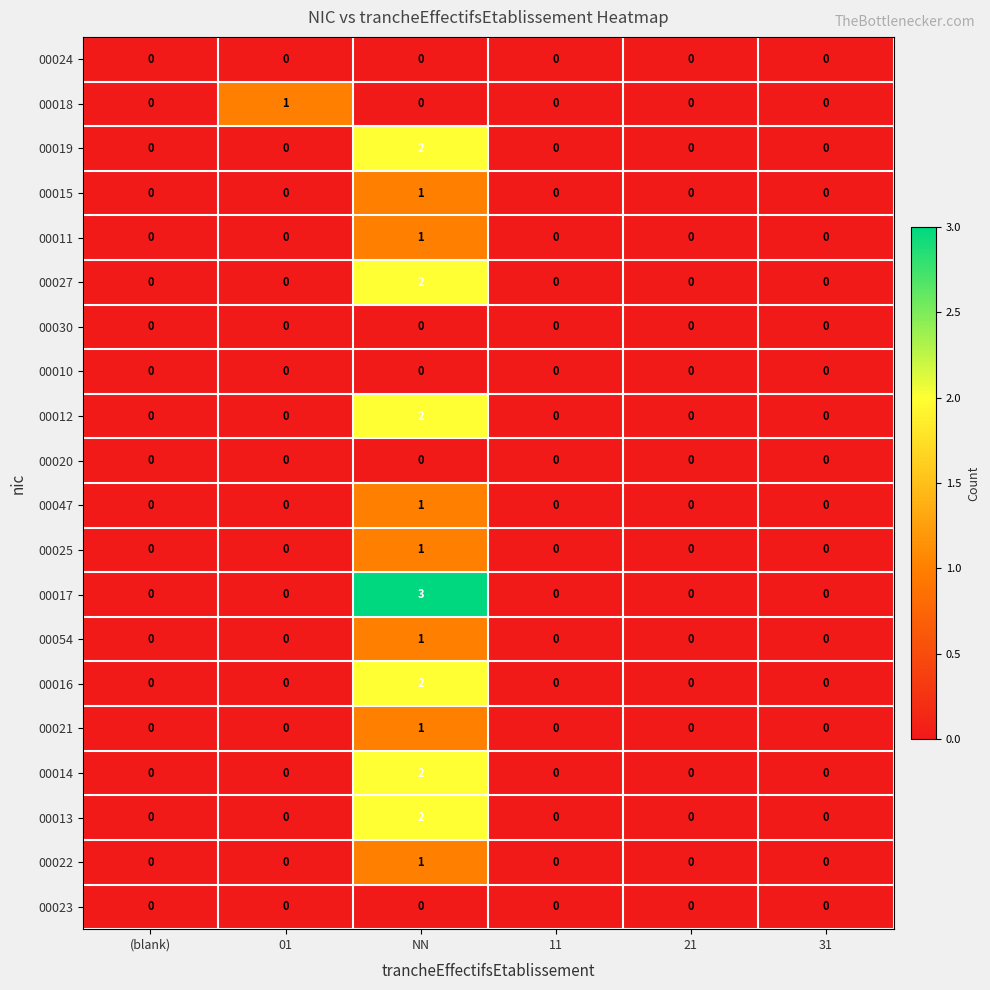

Is it true that 00022 equals 0 at (blank)?

True